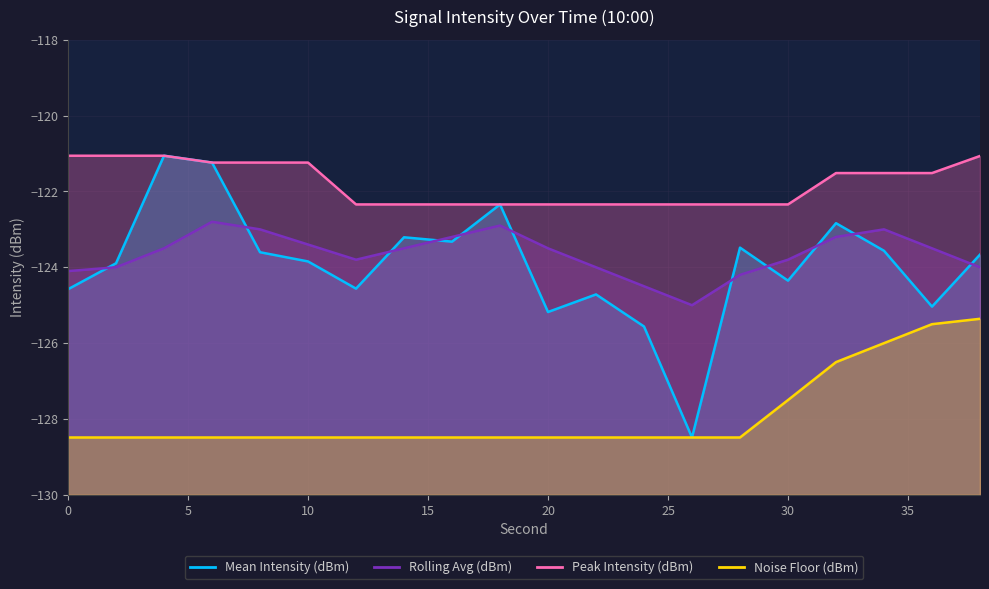

What is the value of the Rolling Avg (dBm) point at the 19th from the left?

-123.5